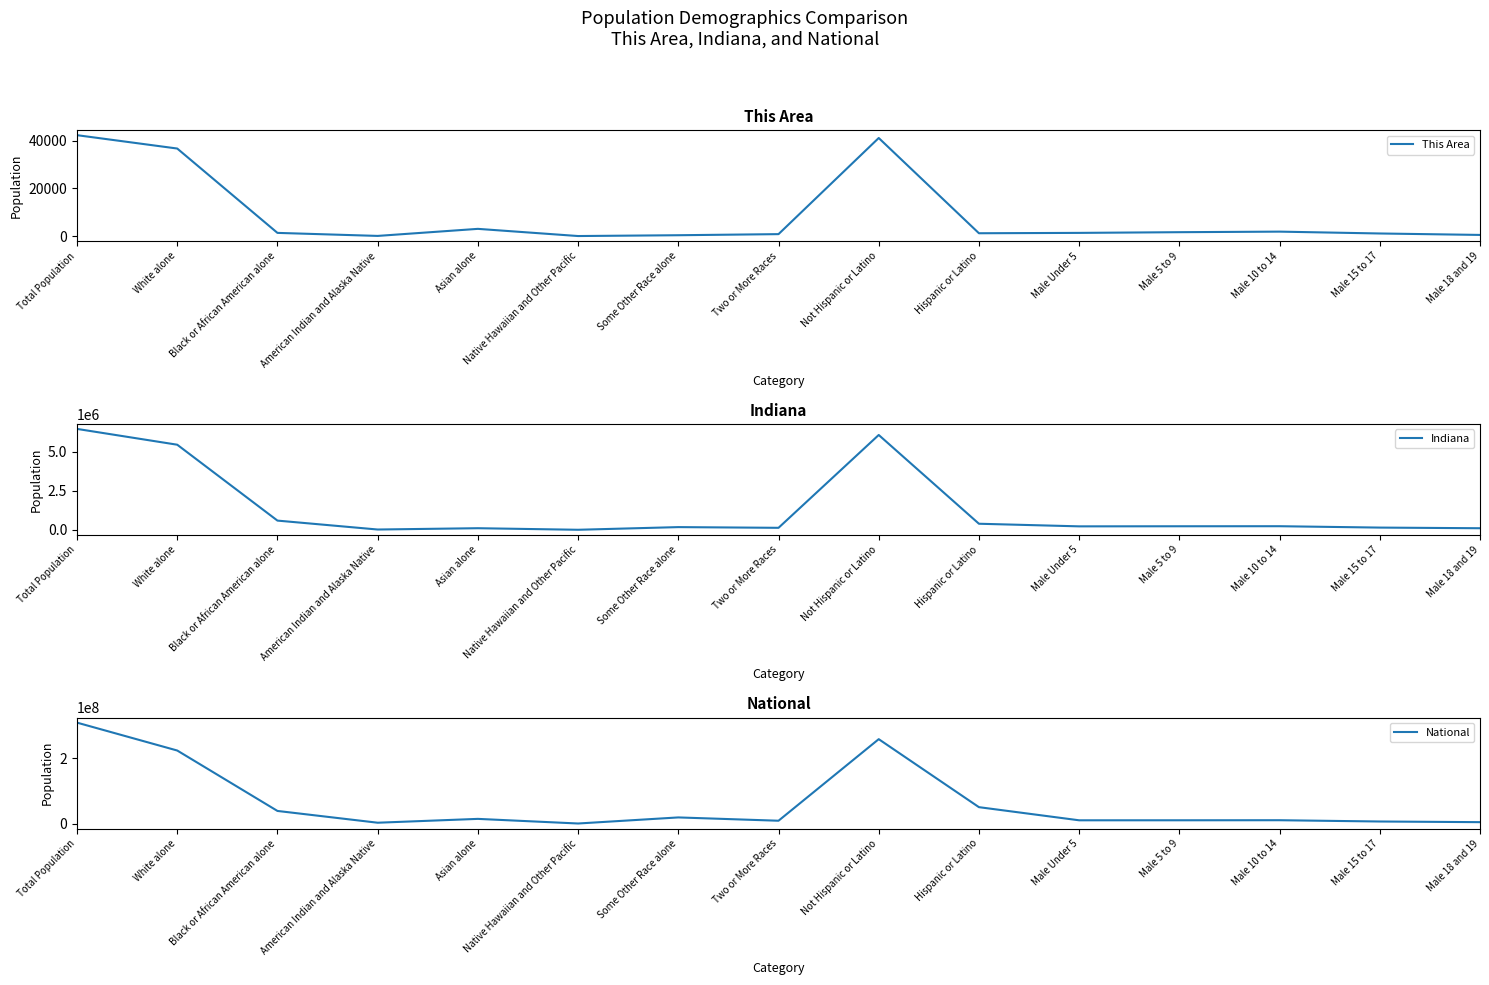

True or false: National has more than 1 interior local peaks.

True